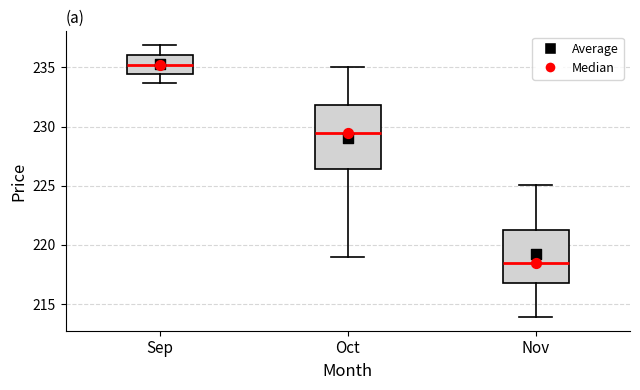

Where is the upper edge of the box for Oct on the y-axis? The values are not printed on the chart, so give them approximately, as read against the axis.

232.0